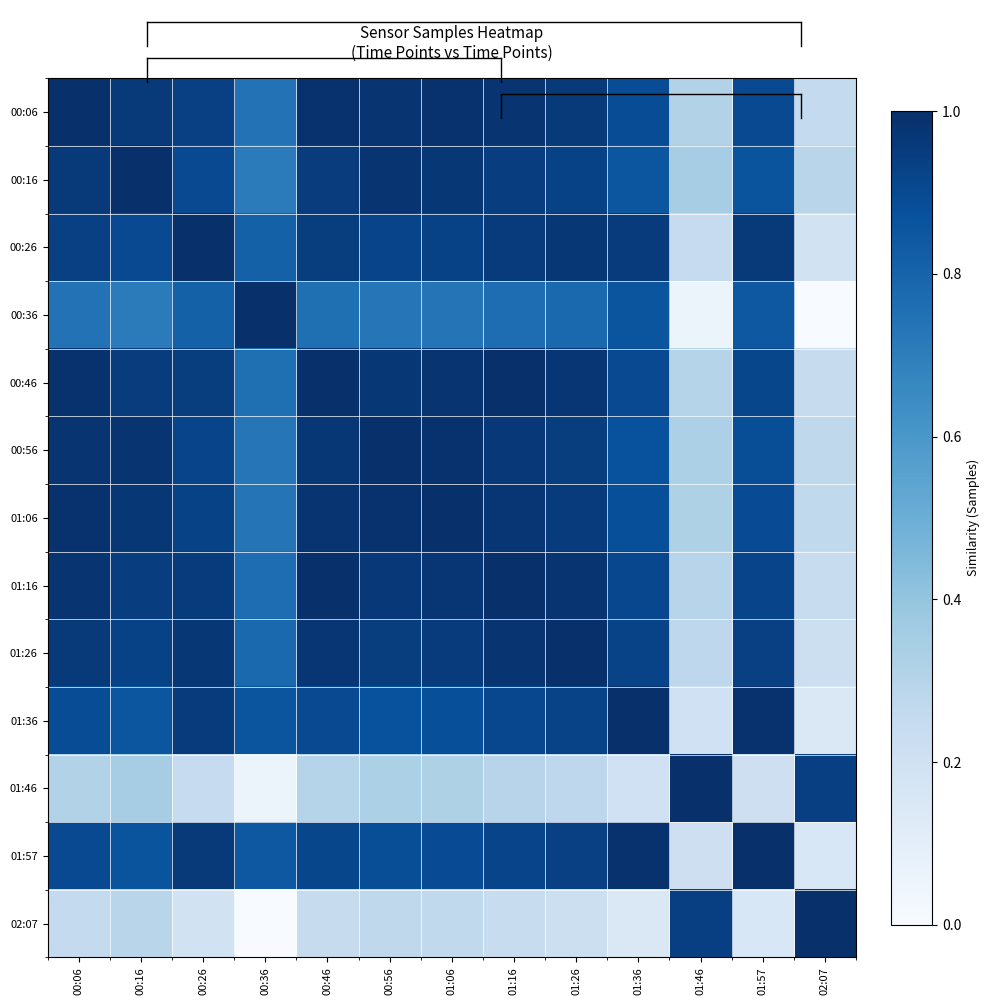

What is the spread (max minus min) of values at 01:57?

0.8